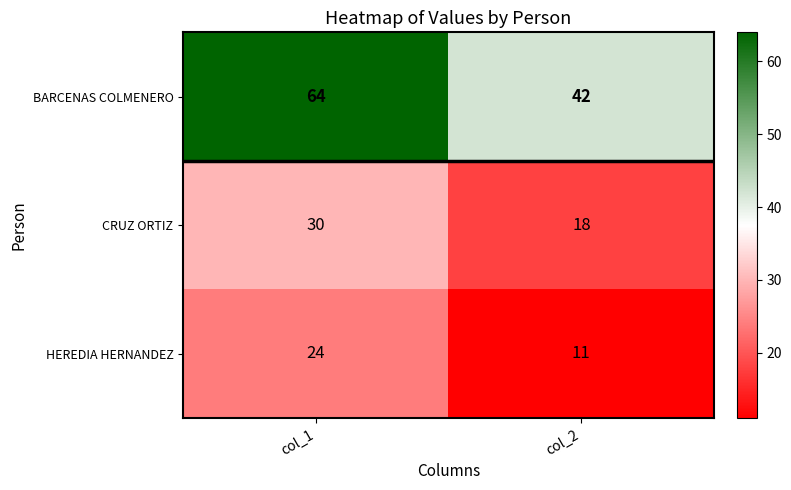

What is the average value of the CRUZ ORTIZ series?

24